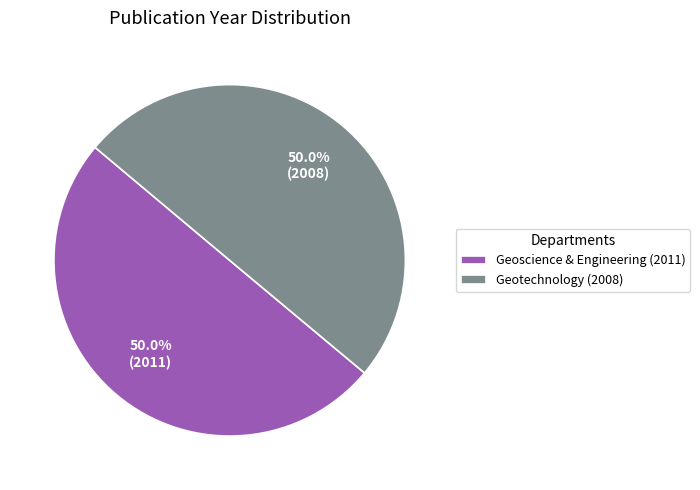

How many segments does this pie chart have?

2